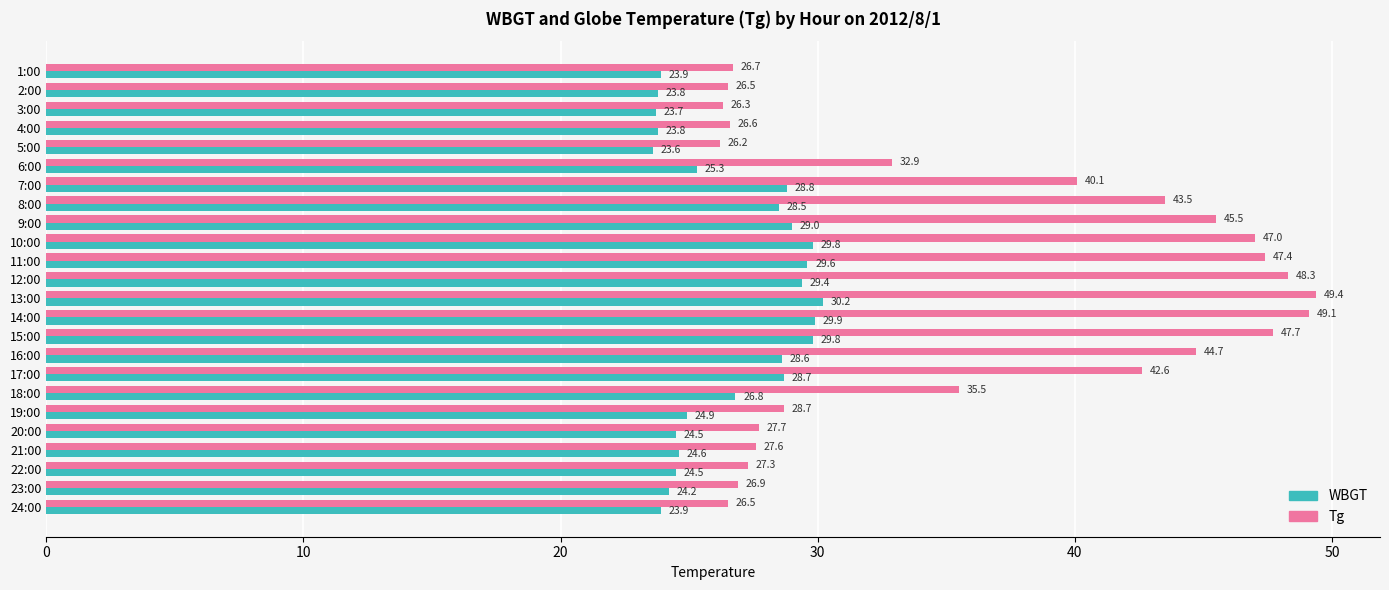

What is the difference between the Tg values at 7:00 and 17:00?

2.5